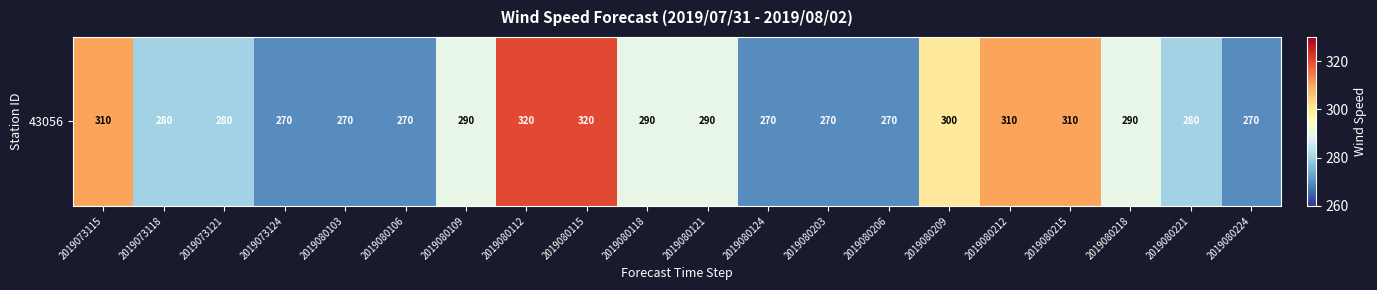

List the labels in order of value, smallest first.

2019073124, 2019080103, 2019080106, 2019080124, 2019080203, 2019080206, 2019080224, 2019073118, 2019073121, 2019080221, 2019080109, 2019080118, 2019080121, 2019080218, 2019080209, 2019073115, 2019080212, 2019080215, 2019080112, 2019080115